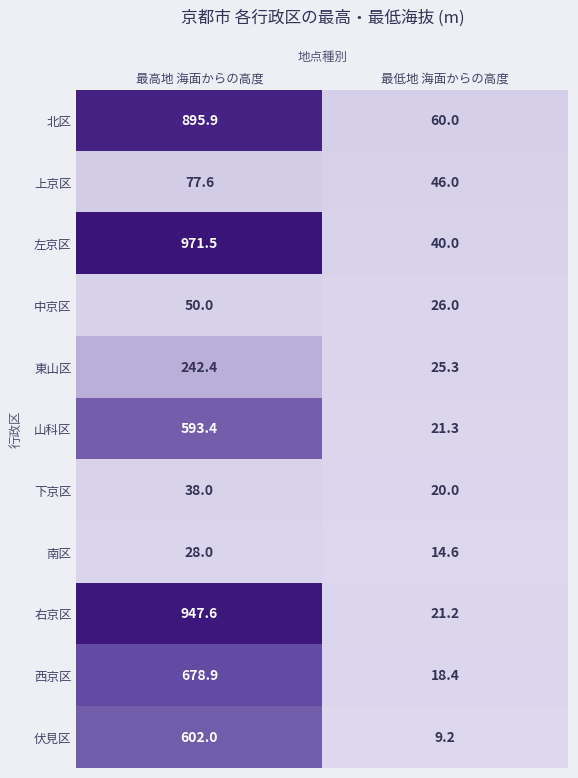

Read the 右京区 value at 最低地 海面からの高度.

21.2